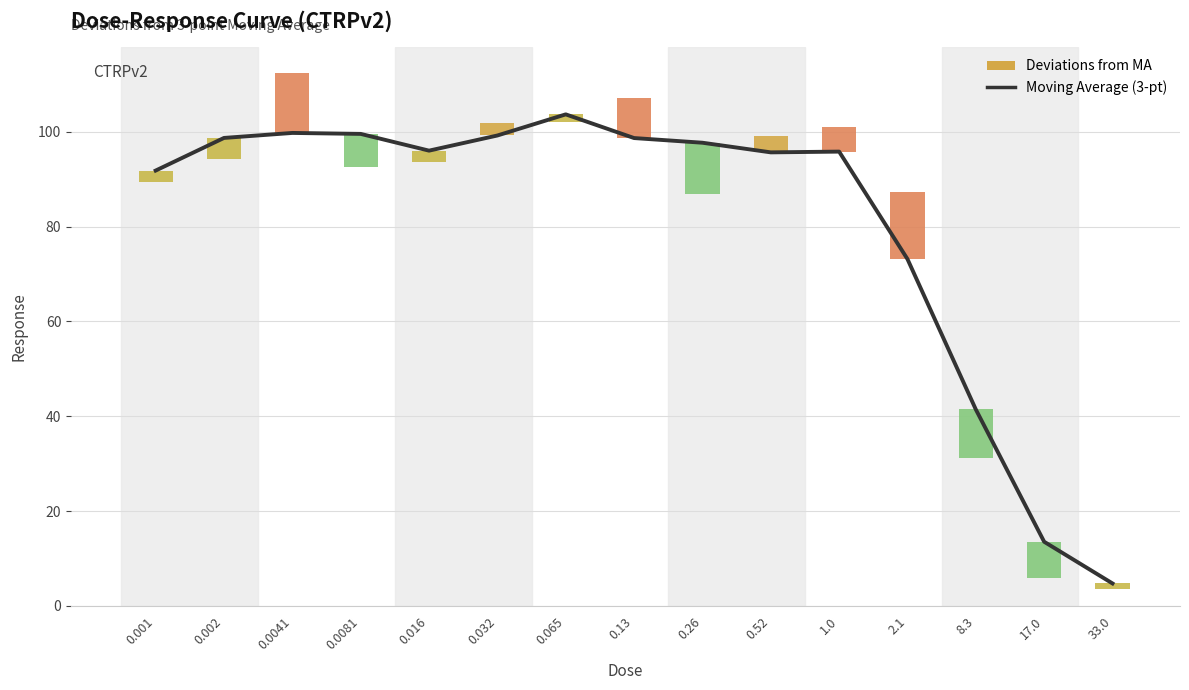

What is the smallest value displayed?

4.7